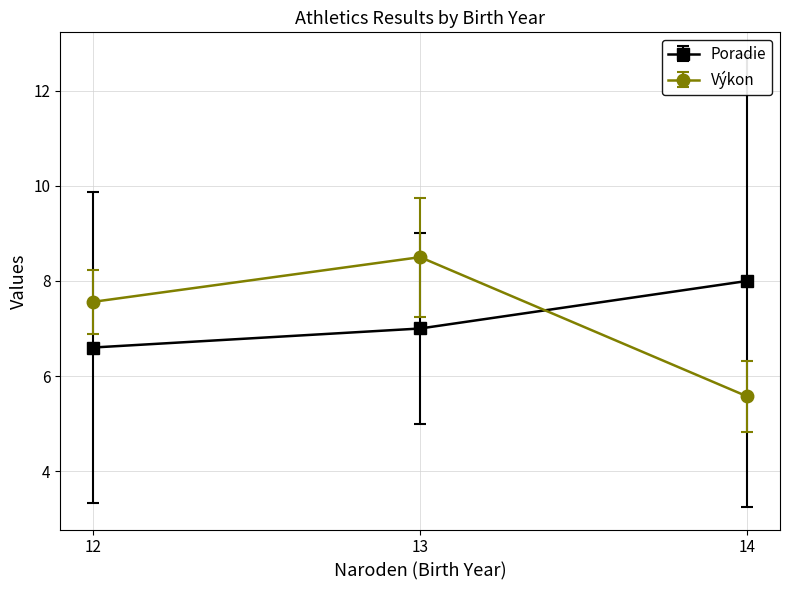

The Poradie series shows 17.3 at 14. True or false?

False